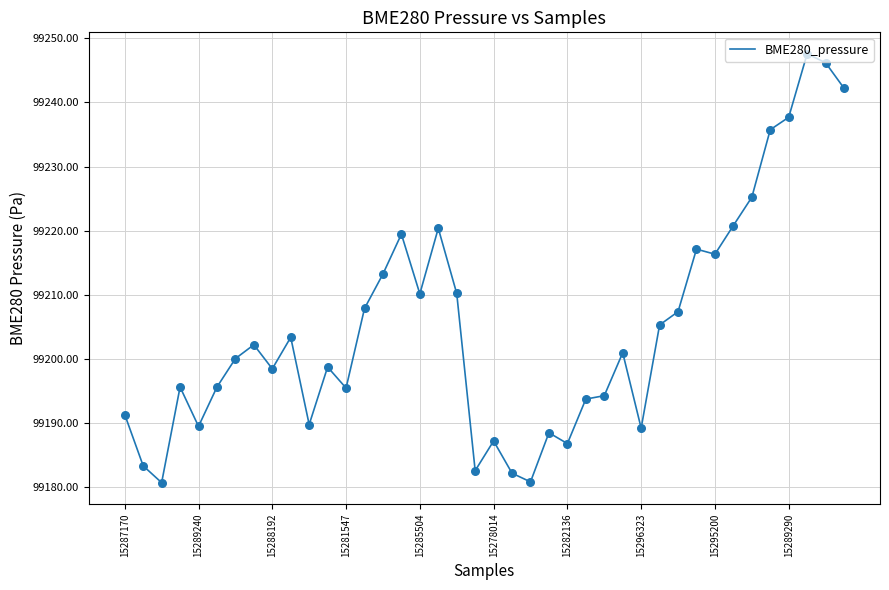

What is the maximum value shown in the chart?

99247.6